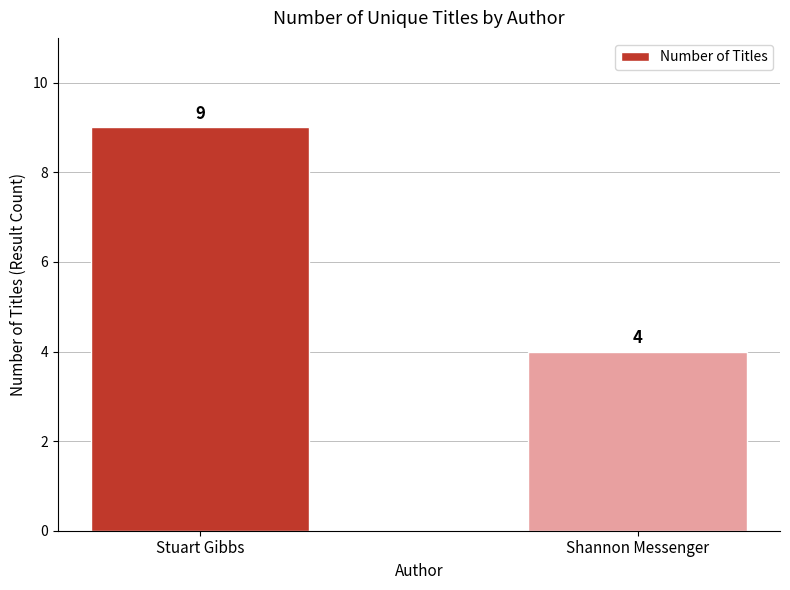

What is the value of the 2nd bar from the left?

4